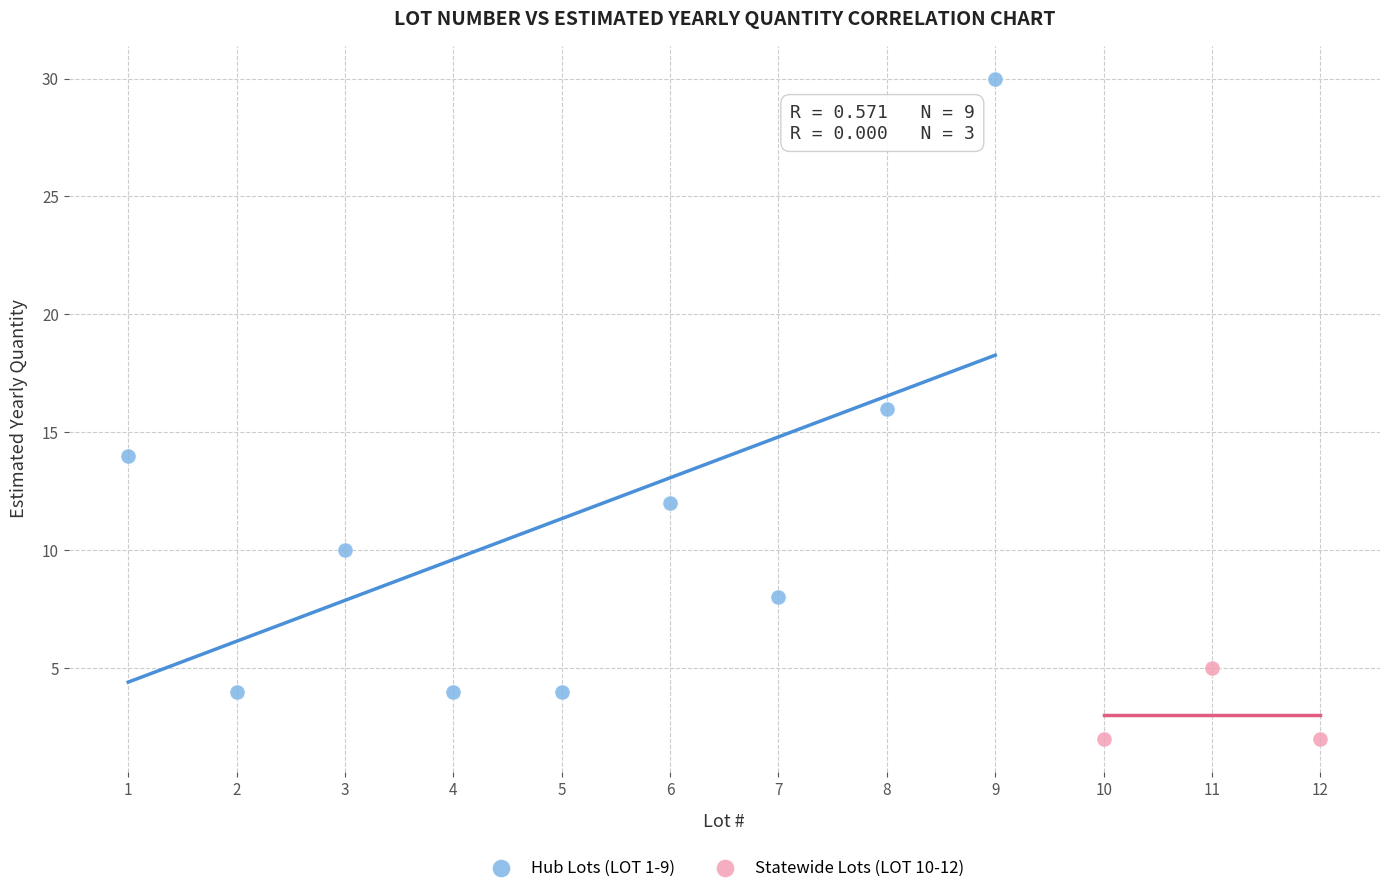

Which series has the largest Y range (max minus min)?

Hub Lots (LOT 1-9)